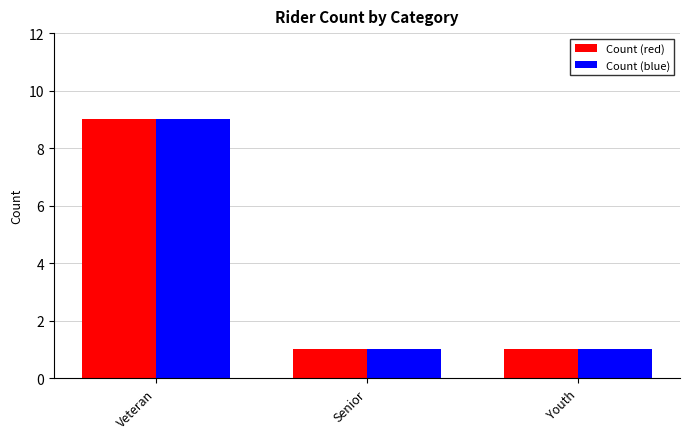

What is the label of the 2nd bar from the right?

Senior